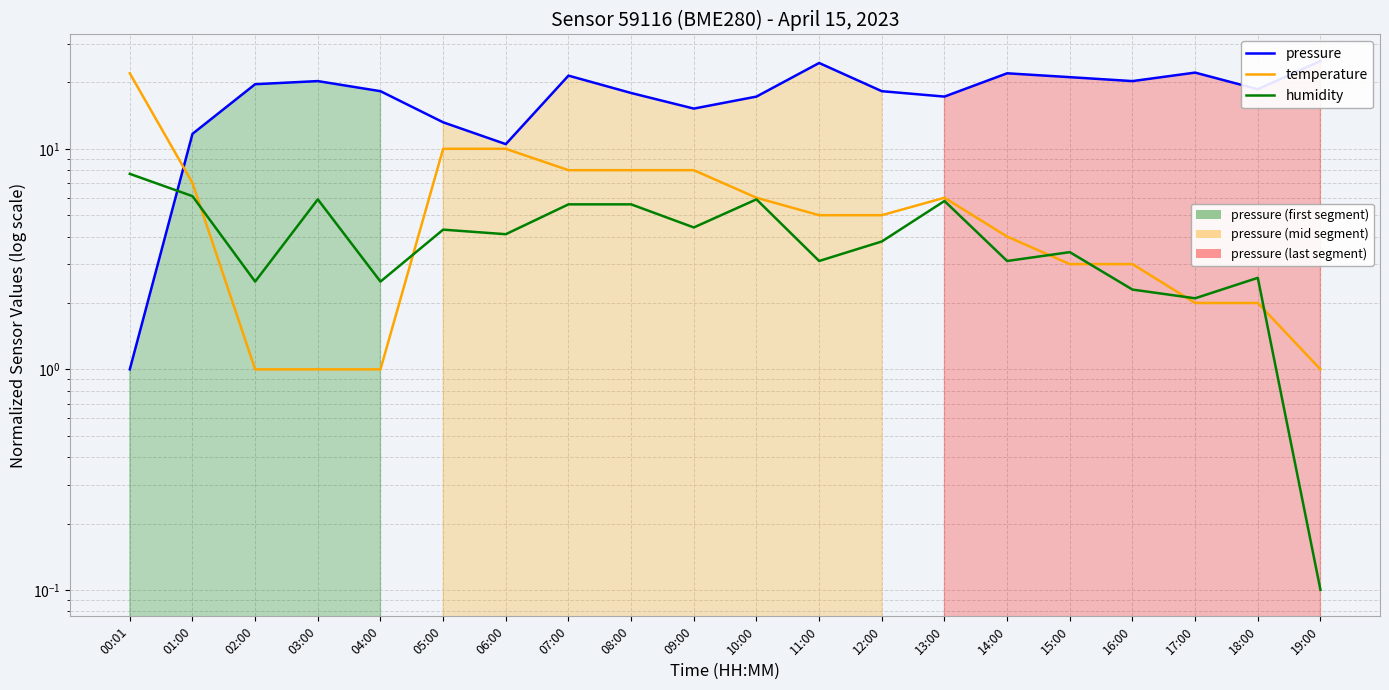

How many data points in pressure are less than 18?

8